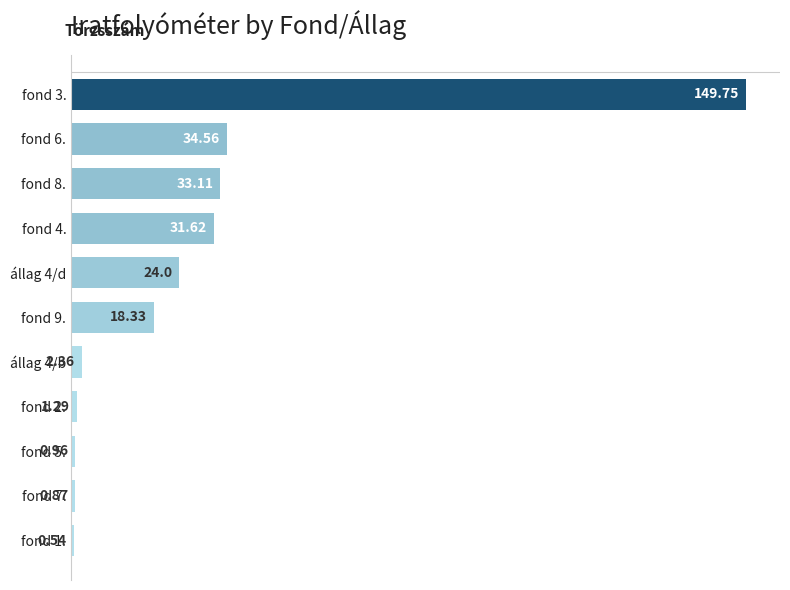

List the labels in order of value, largest first.

fond 3., fond 6., fond 8., fond 4., állag 4/d, fond 9., állag 4/b, fond 2., fond 5., fond 7., fond 1.